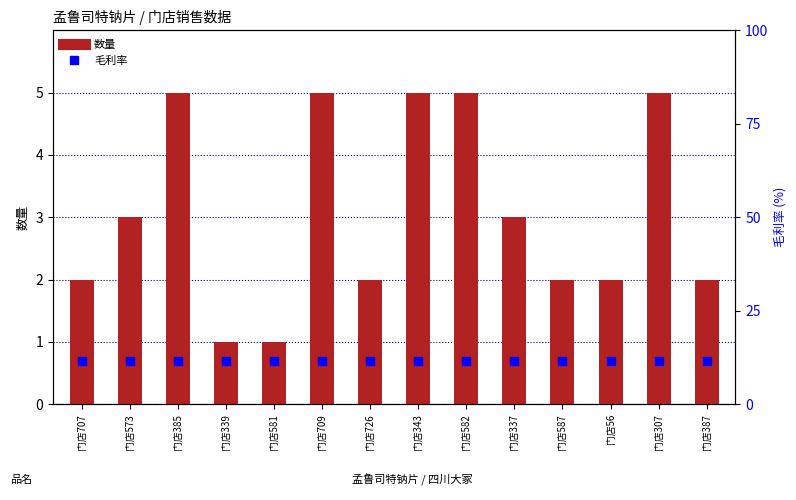

At which category is the sum across all series the highest?

门店385